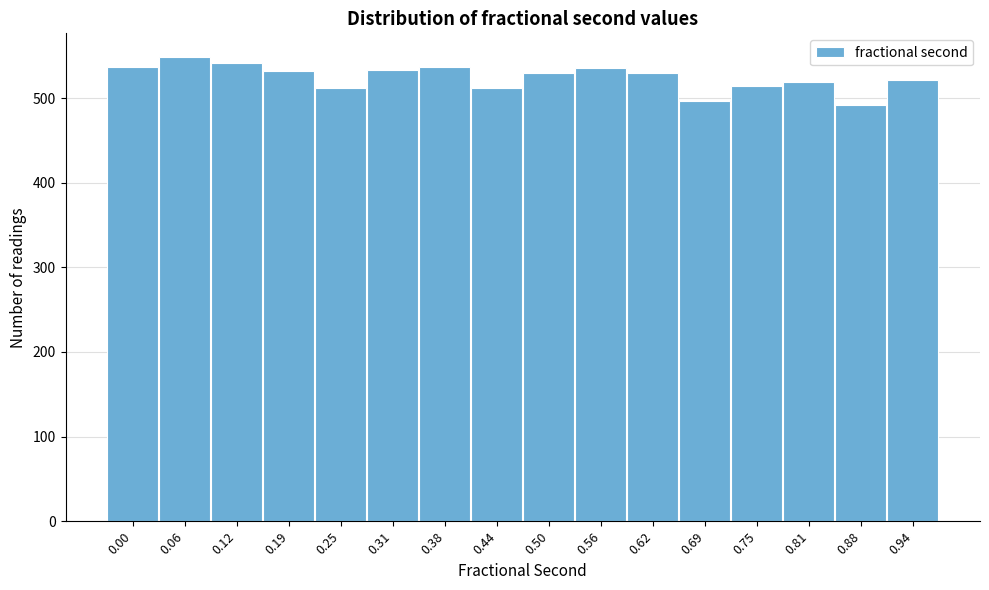

Which has a higher value, 0.44 or 0.62?

0.62